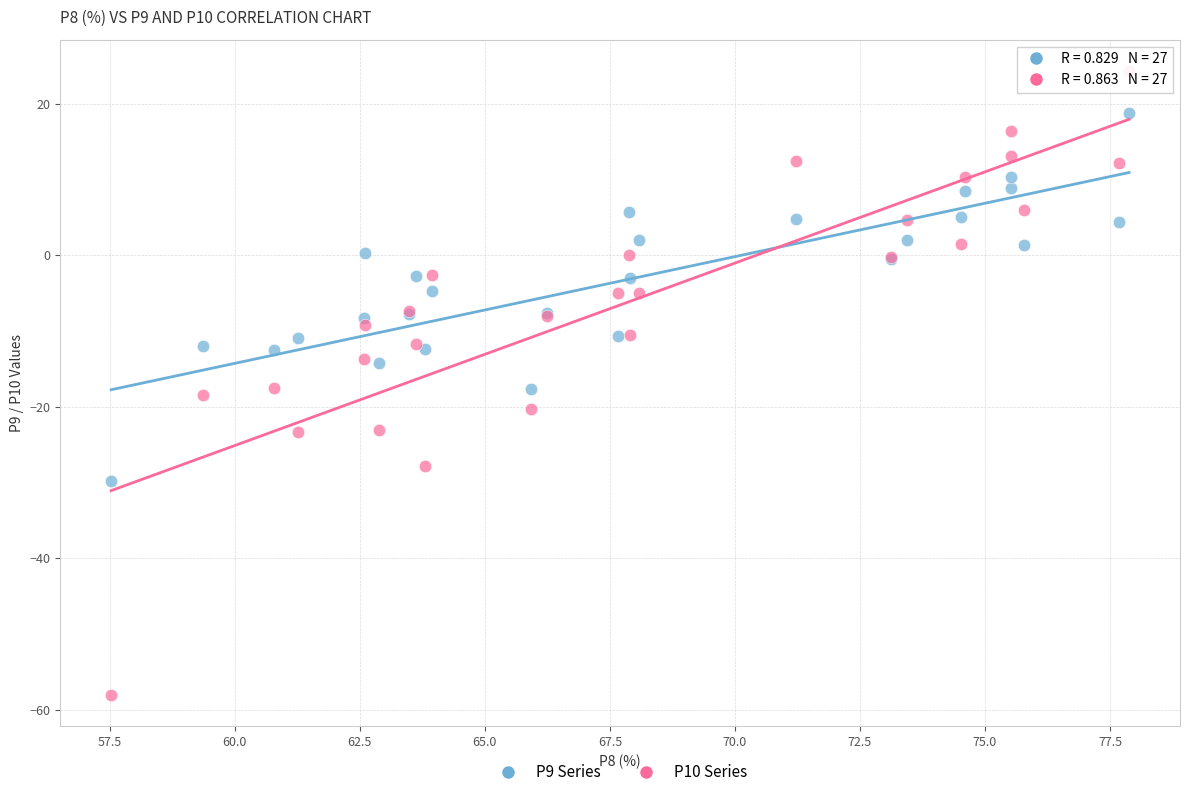

Which series contains the highest Y value?

P10 Series